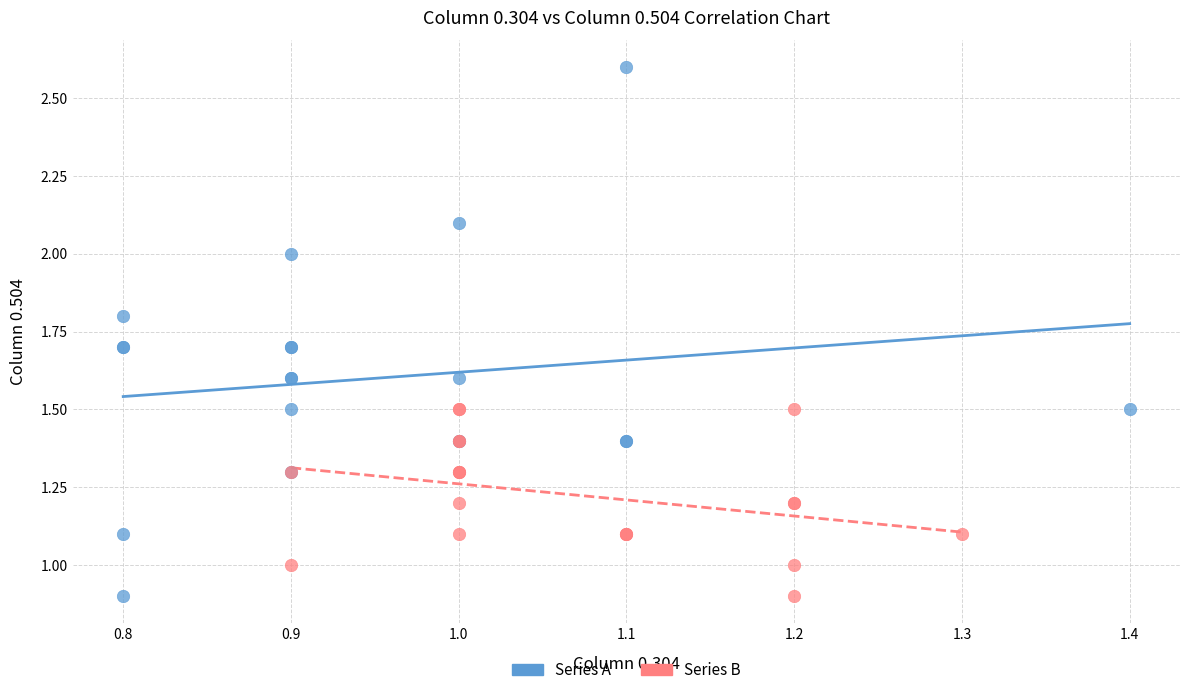

Which series reaches the maximum Y coordinate?

Series A